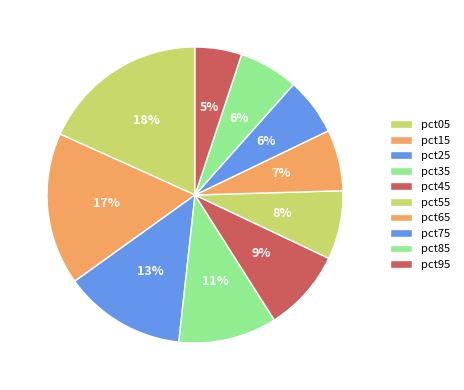

Is there any slice that represents more than half of the pie?

No